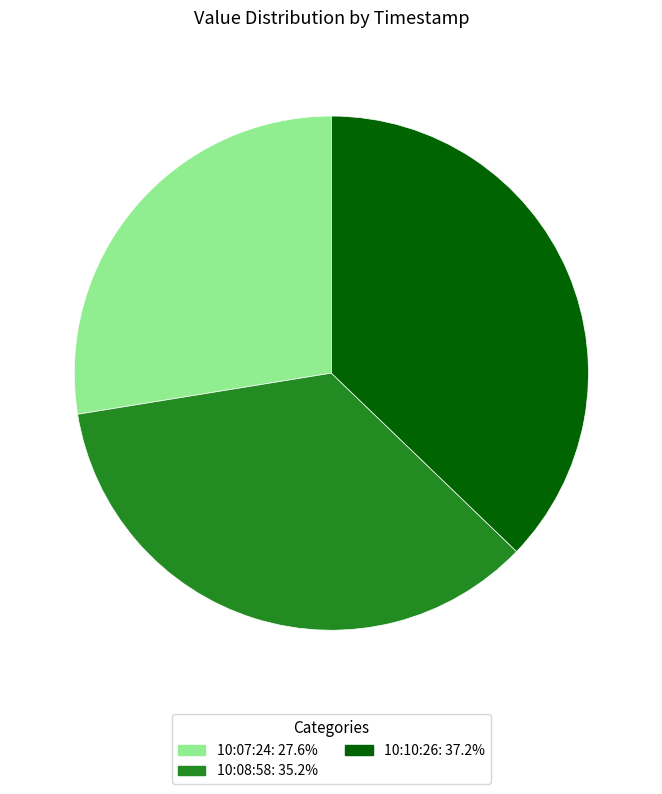

What is the ratio of the value at 10:07:24: 27.6% to the value at 10:08:58: 35.2%?

0.8